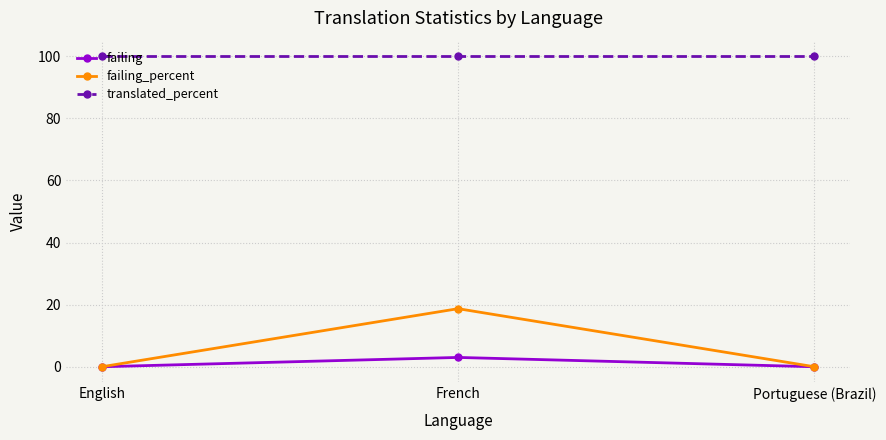

List the series in order of their peak value, lowest first.

failing, failing_percent, translated_percent